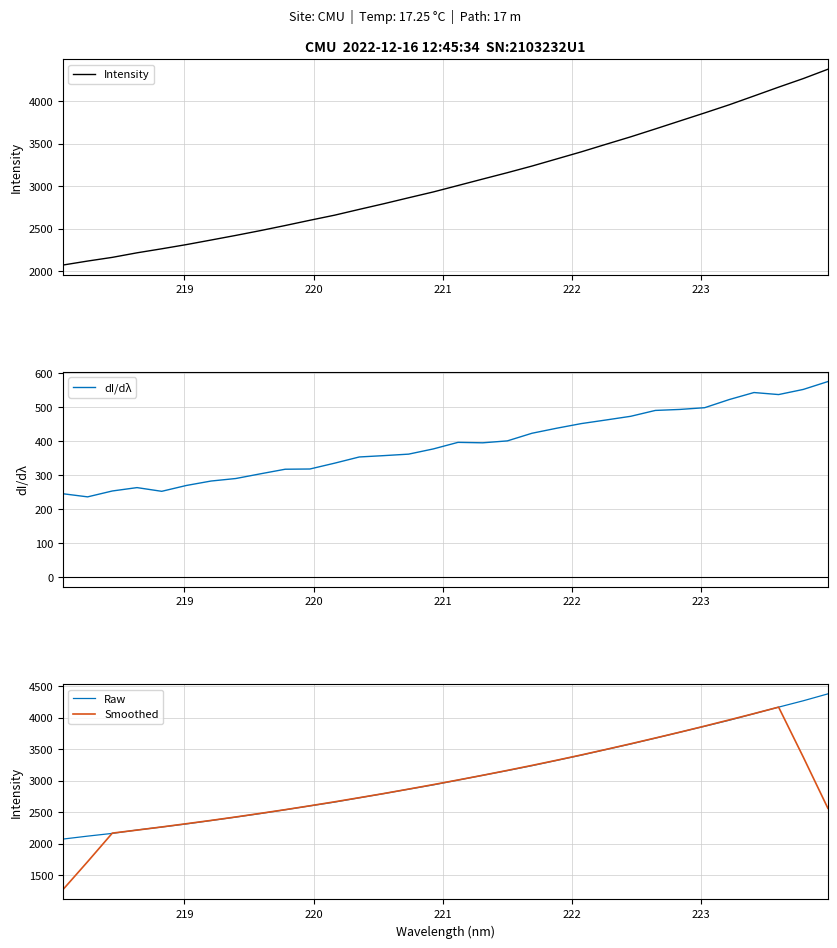

True or false: dI/dλ and Intensity cross at least once.

False